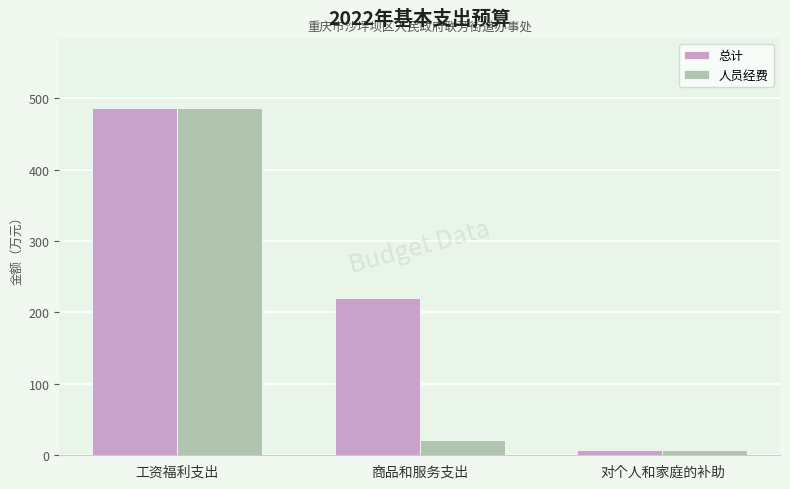

What is the difference between the 人员经费 values at 商品和服务支出 and 工资福利支出?

466.0